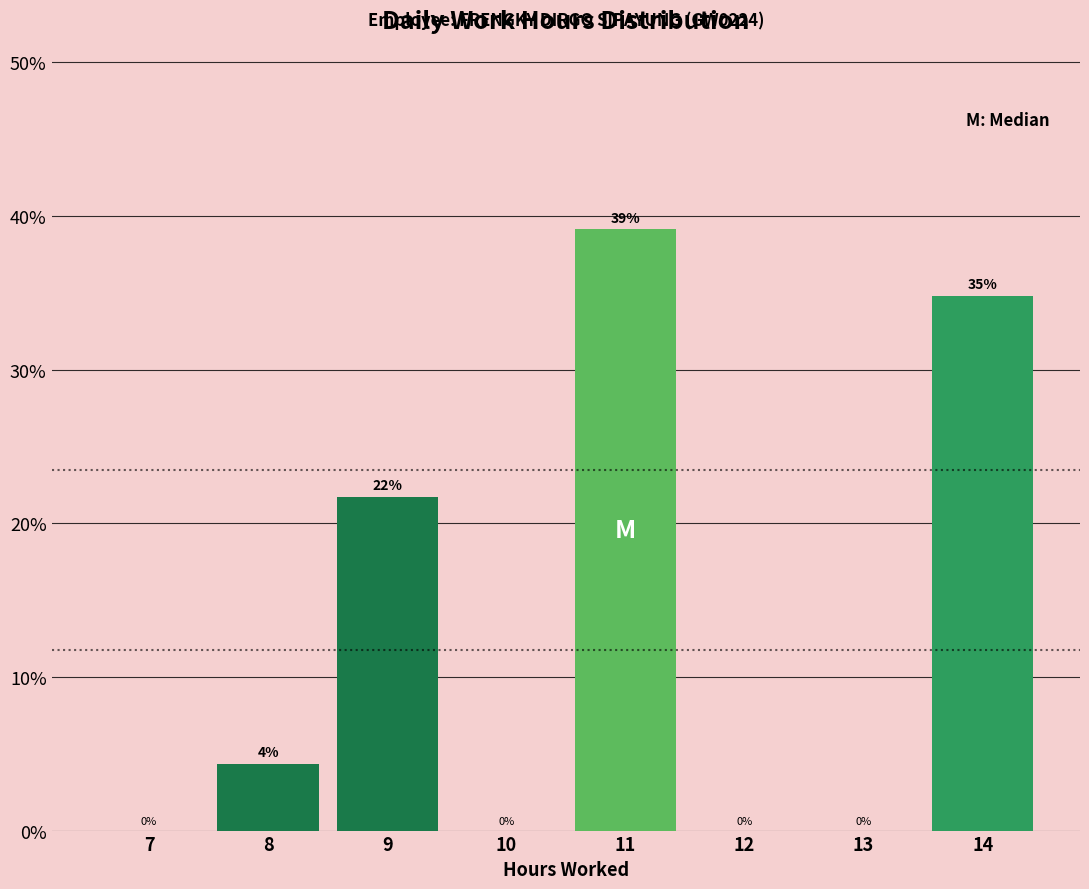

At which label does the data first exceed 4?

8